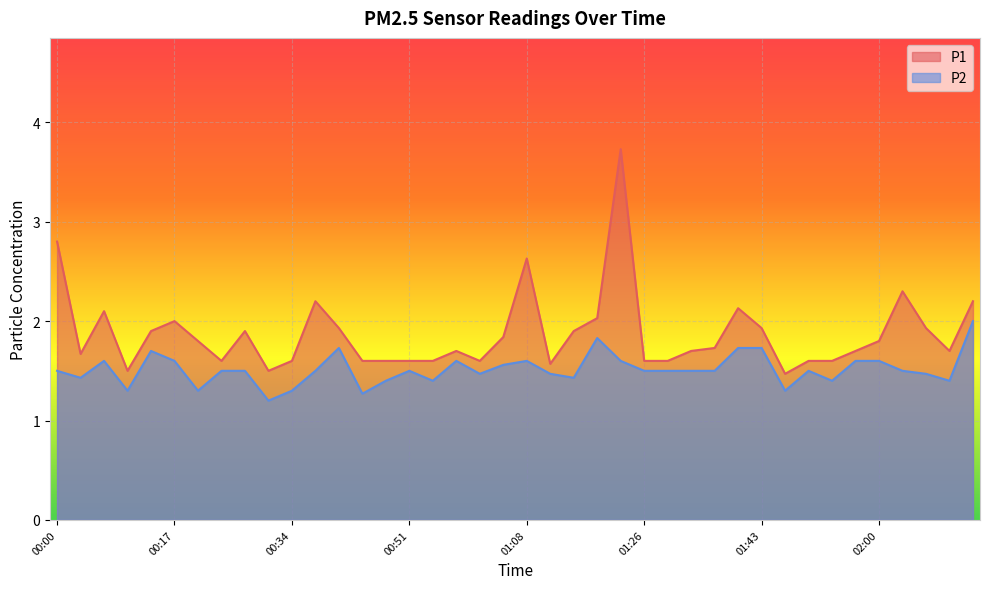

The value of P2 at 02:14 is 0.7. True or false?

False